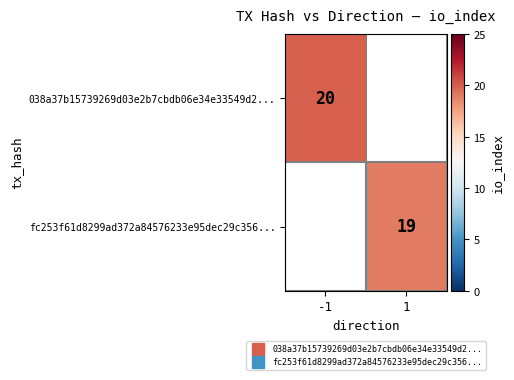

What is the smallest value displayed?

19.0